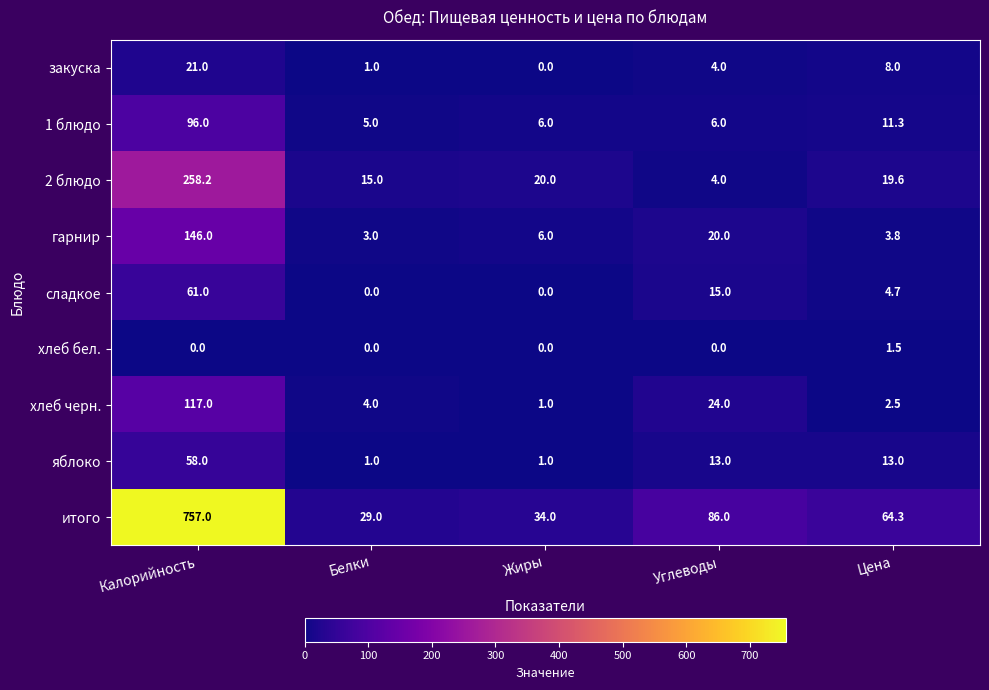

At Калорийность, list the series in order from largest to smallest.

итого, 2 блюдо, гарнир, хлеб черн., 1 блюдо, сладкое, яблоко, закуска, хлеб бел.